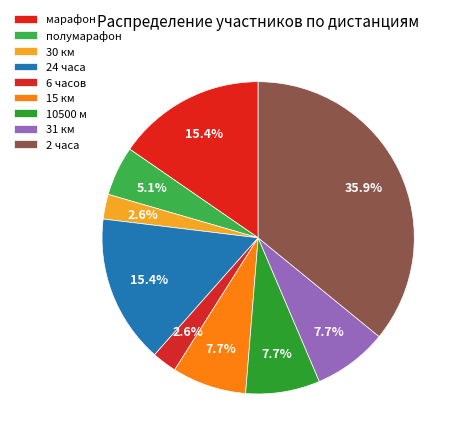

To the nearest percent, what is the difference between the largest and smallest slice percentages?

33%